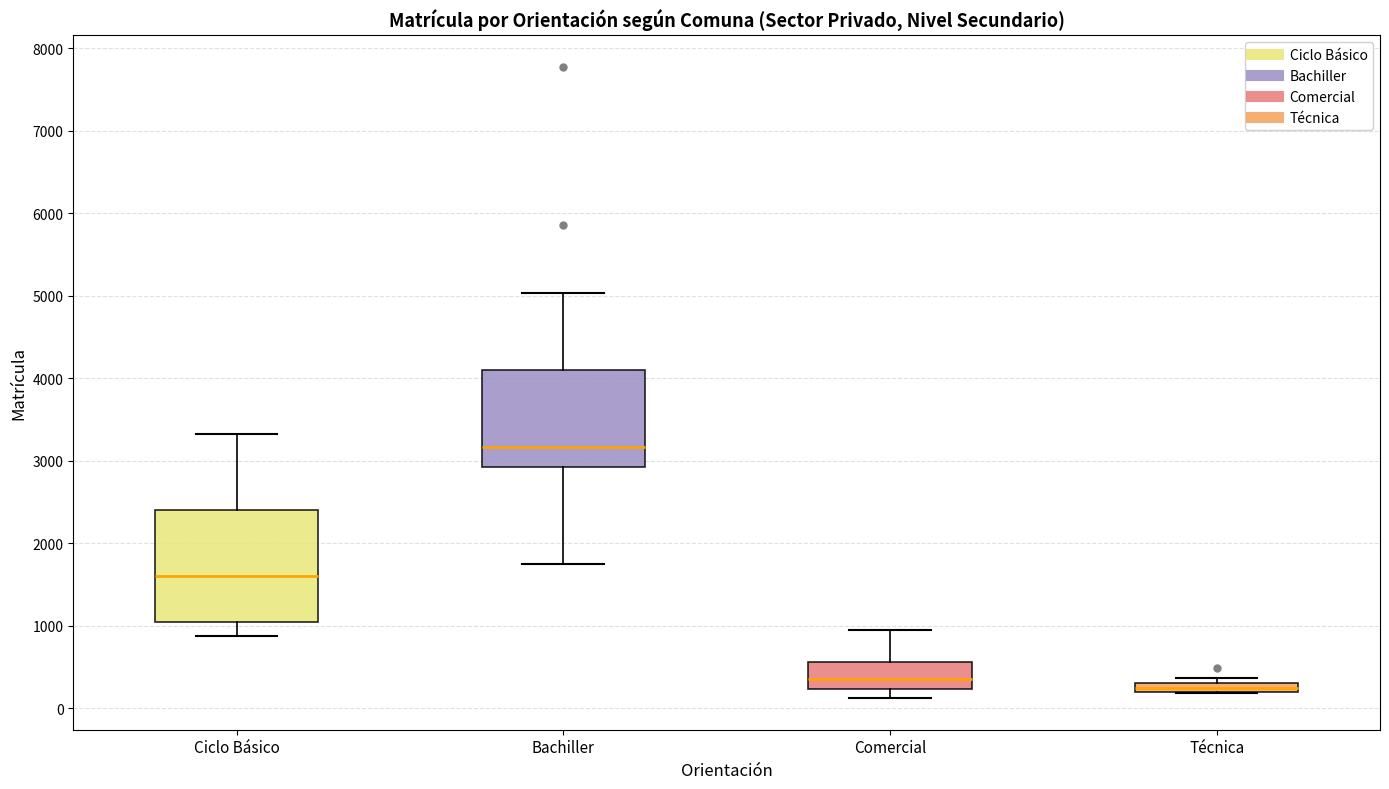

Where does the lower whisker of the box for Ciclo Básico end on the y-axis? The values are not printed on the chart, so give them approximately, as read against the axis.

900